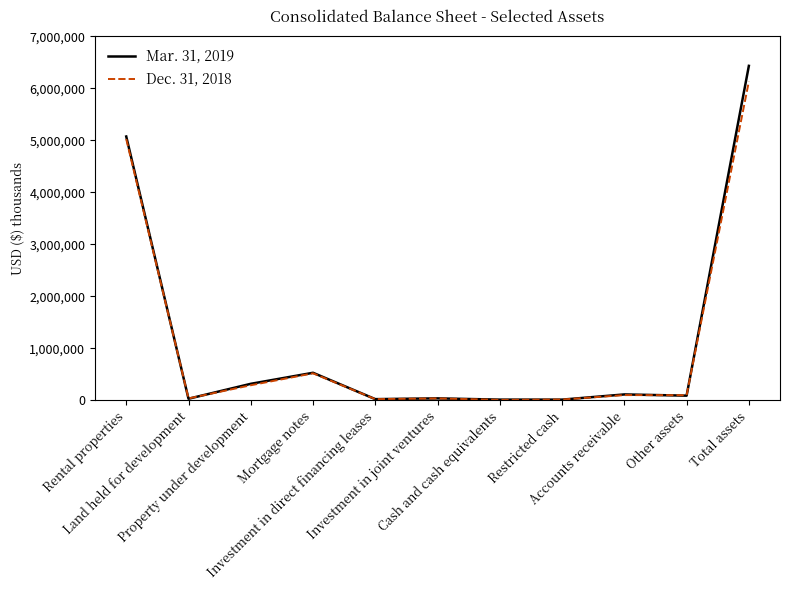

List the series in order of their overall mean, highest first.

Mar. 31, 2019, Dec. 31, 2018